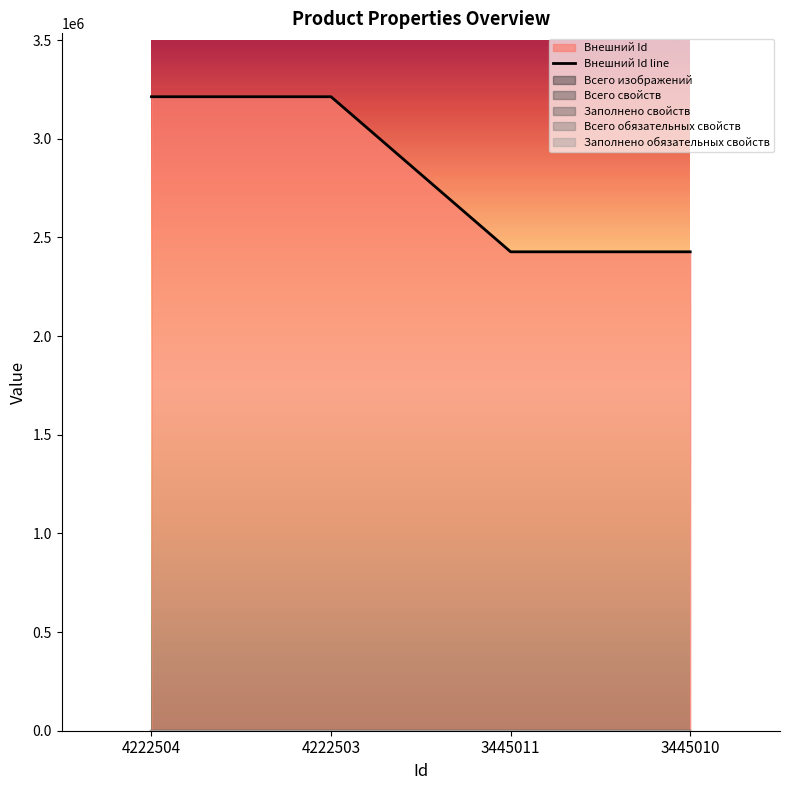

True or false: Заполнено свойств and Всего свойств cross at least once.

False